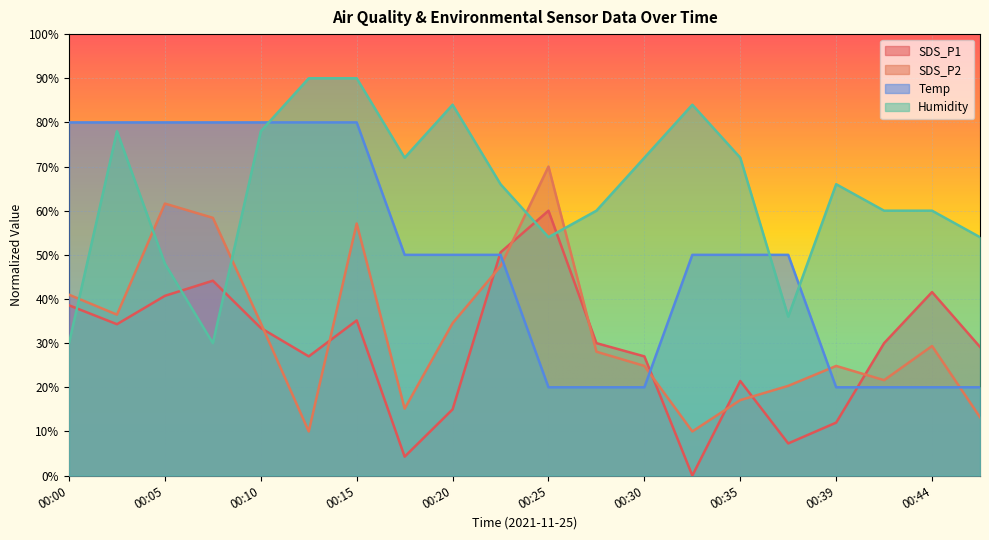

At which label does SDS_P2 reach its minimum?

00:12